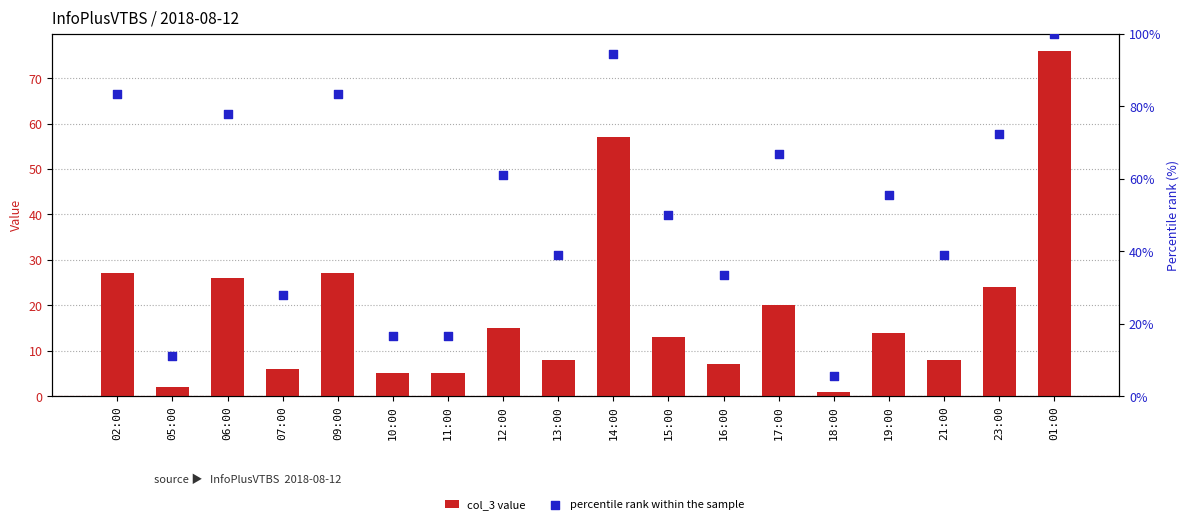

At which category is the sum across all series the highest?

01:00